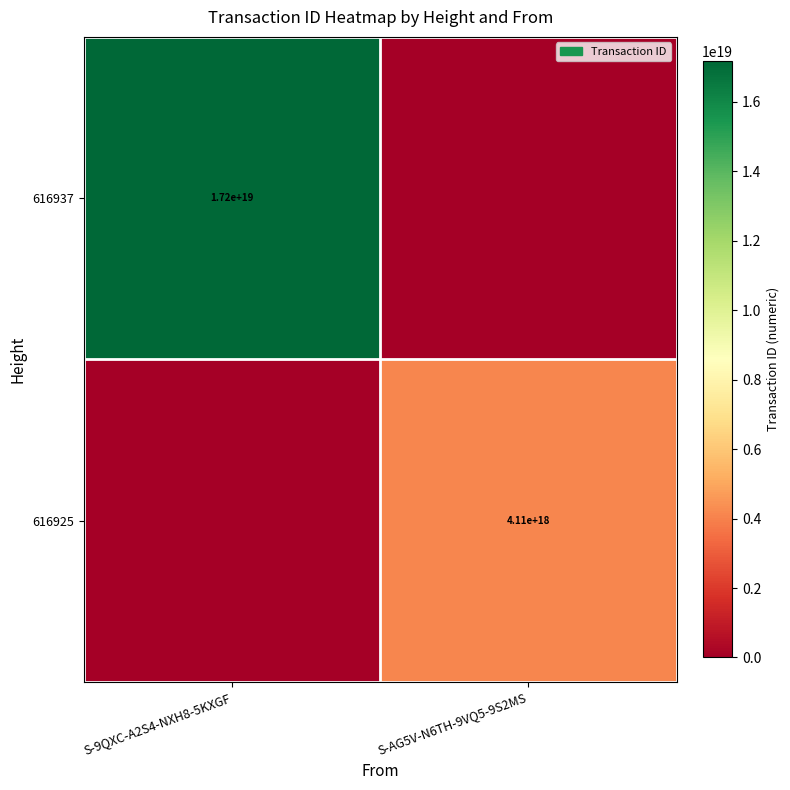

Is the value of 616925 at S-AG5V-N6TH-9VQ5-9S2MS greater than the value of 616937 at S-9QXC-A2S4-NXH8-5KXGF?

No